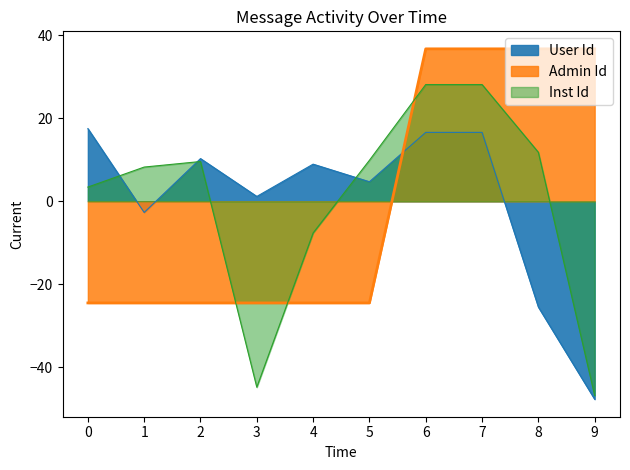

List the series in order of their peak value, highest first.

Admin Id, Inst Id, User Id